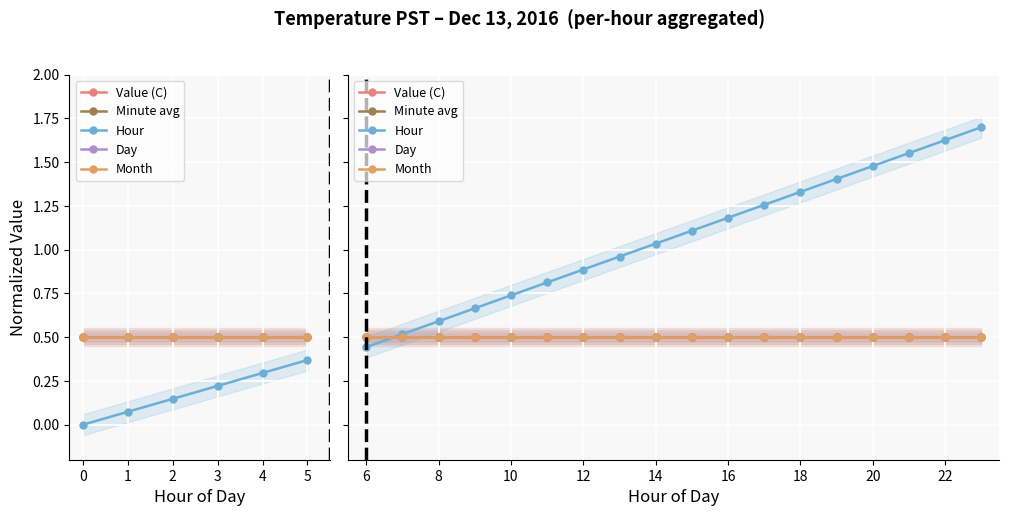

What is the sum of all Minute avg values?

9.0